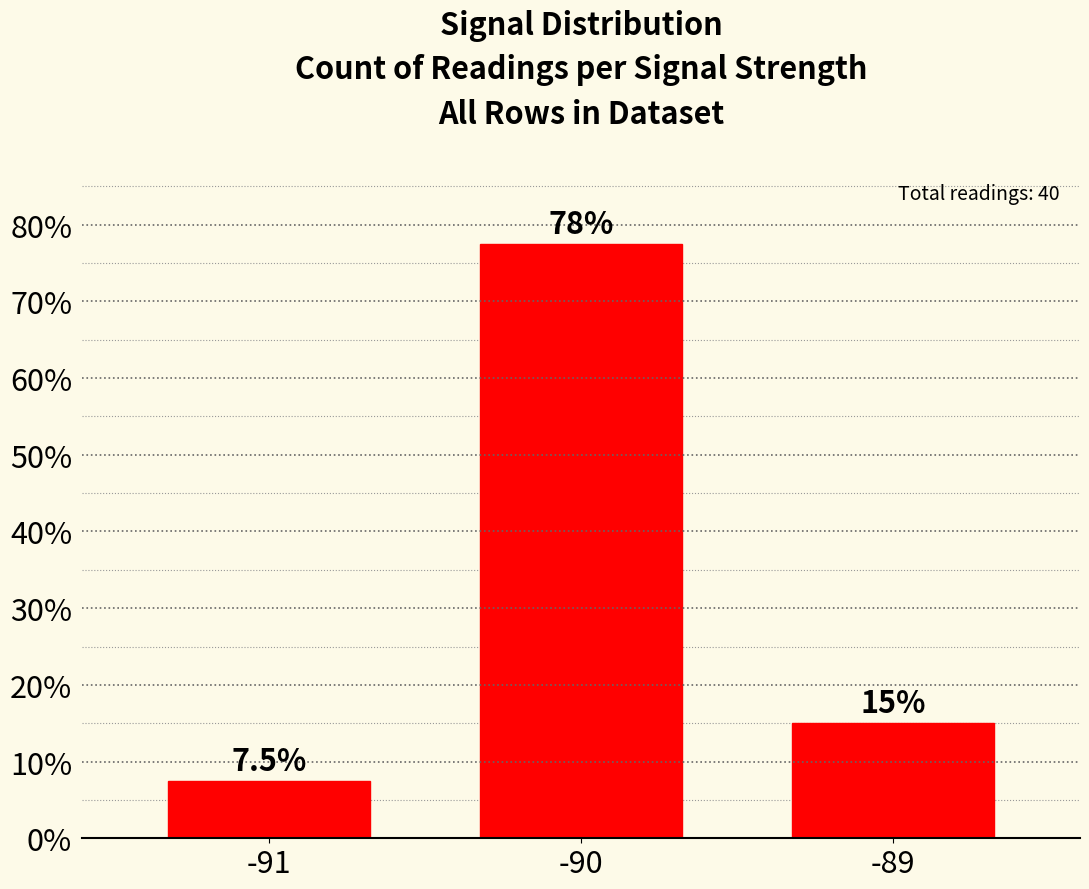

Between -90 and -89, which is larger?

-90